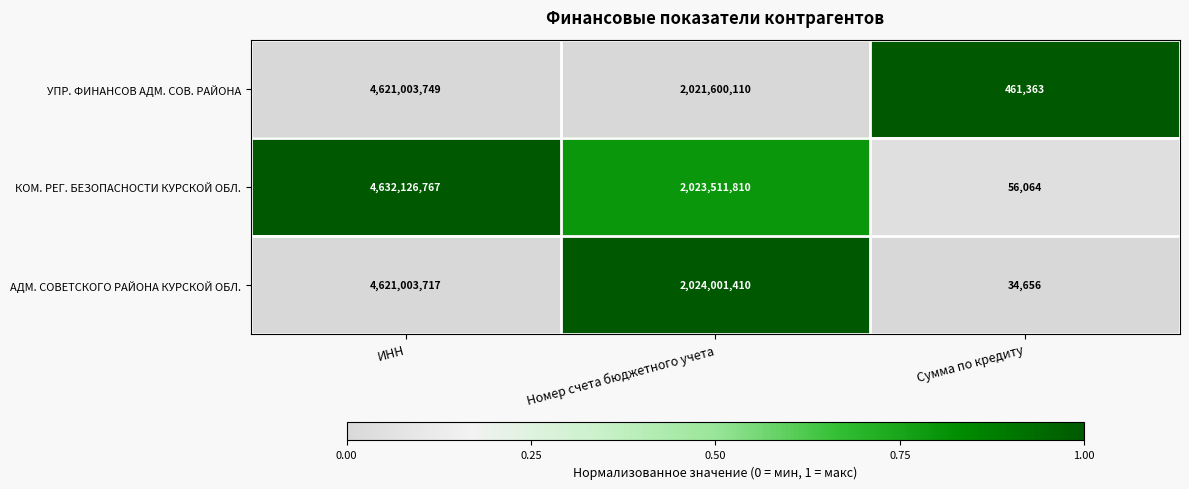

True or false: АДМ. СОВЕТСКОГО РАЙОНА КУРСКОЙ ОБЛ. has a value of 10601 at Сумма по кредиту.

False